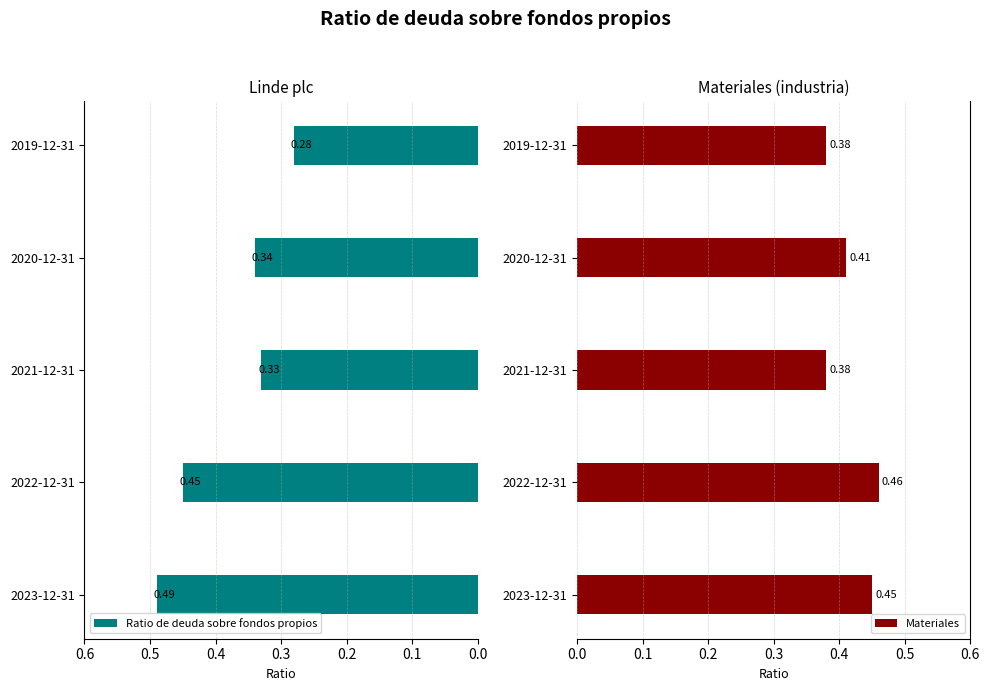

What is the sum of all Ratio de deuda sobre fondos propios values?

1.9